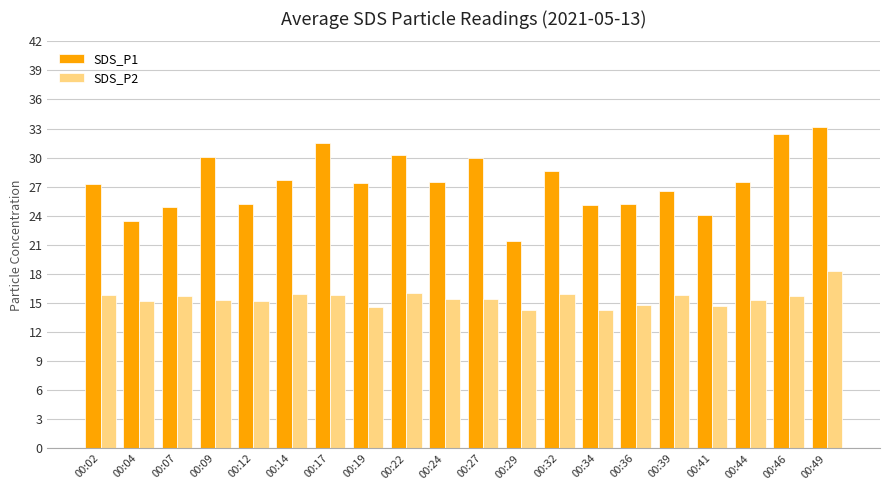

Are the bars grouped side by side (vs. stacked)?

Yes